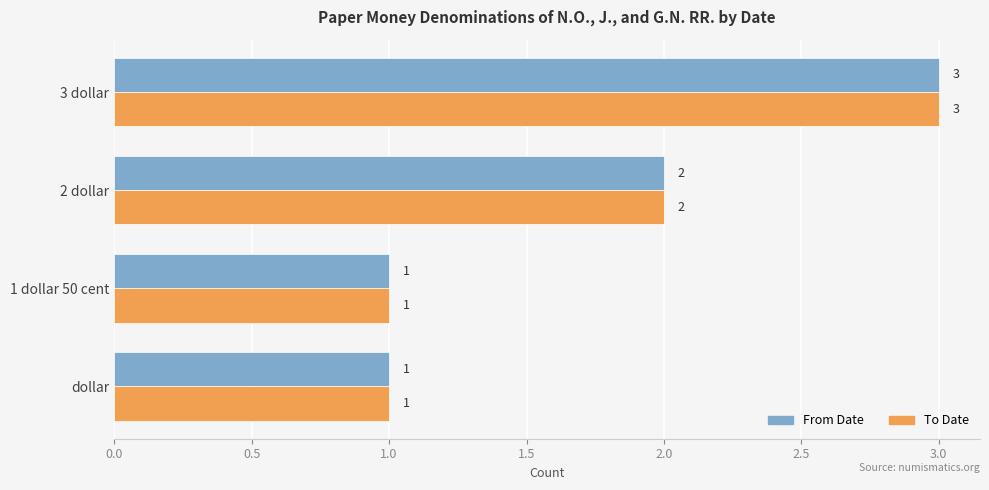

At which label is To Date closest to 2?

2 dollar